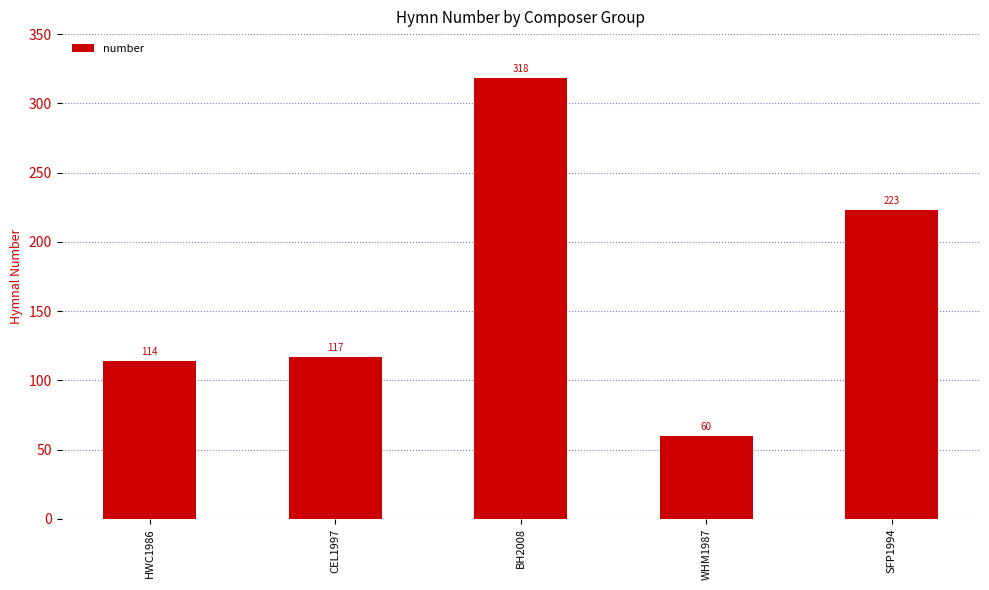

Which has a higher value, BH2008 or HWC1986?

BH2008